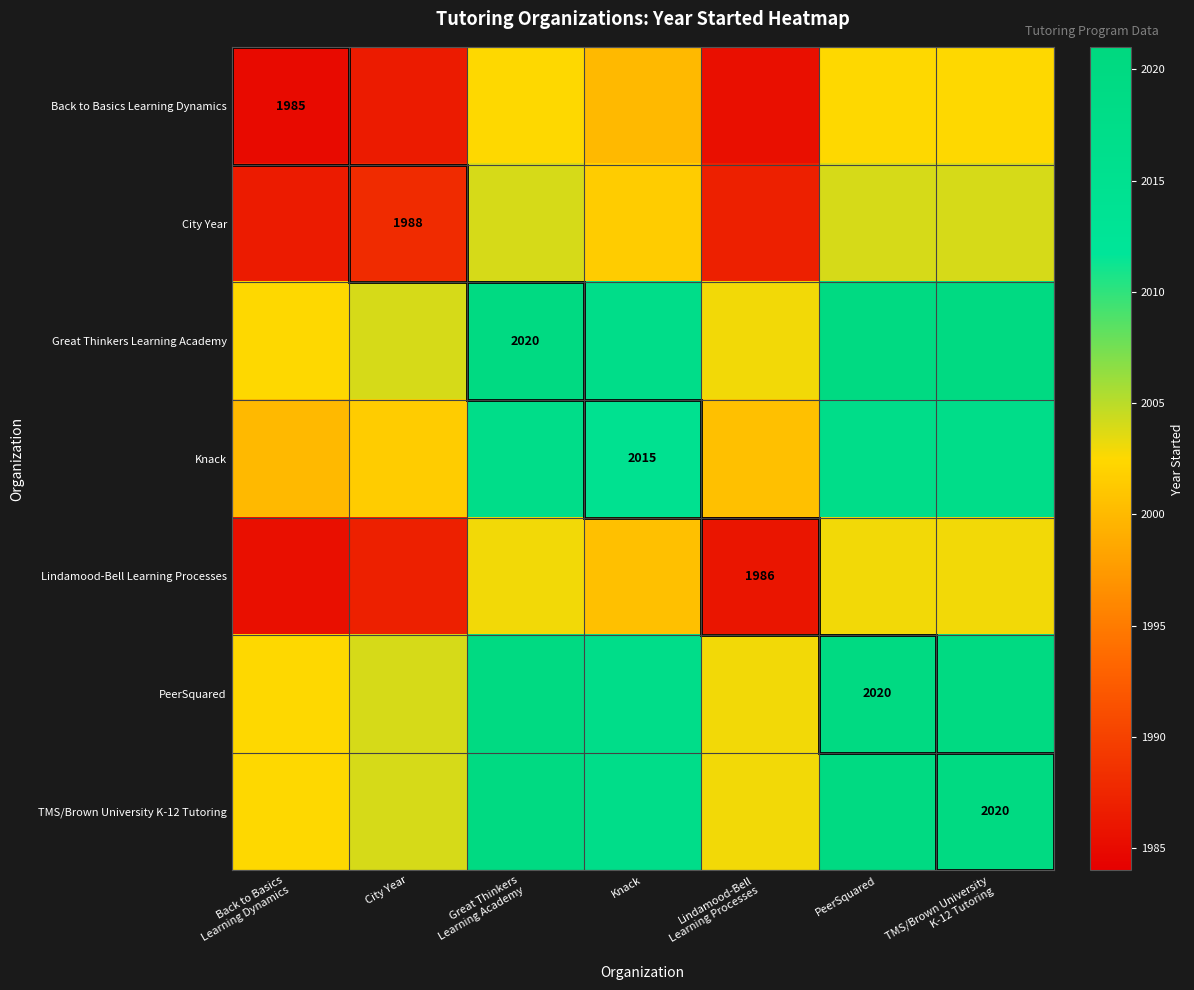

What is the sum of all Back to Basics Learning Dynamics values?

13964.5